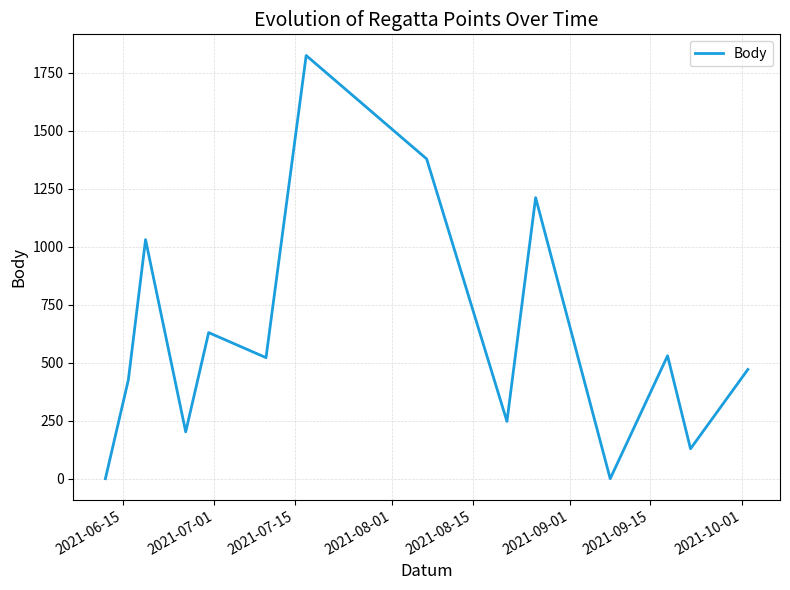

How many lines are shown in the chart?

1